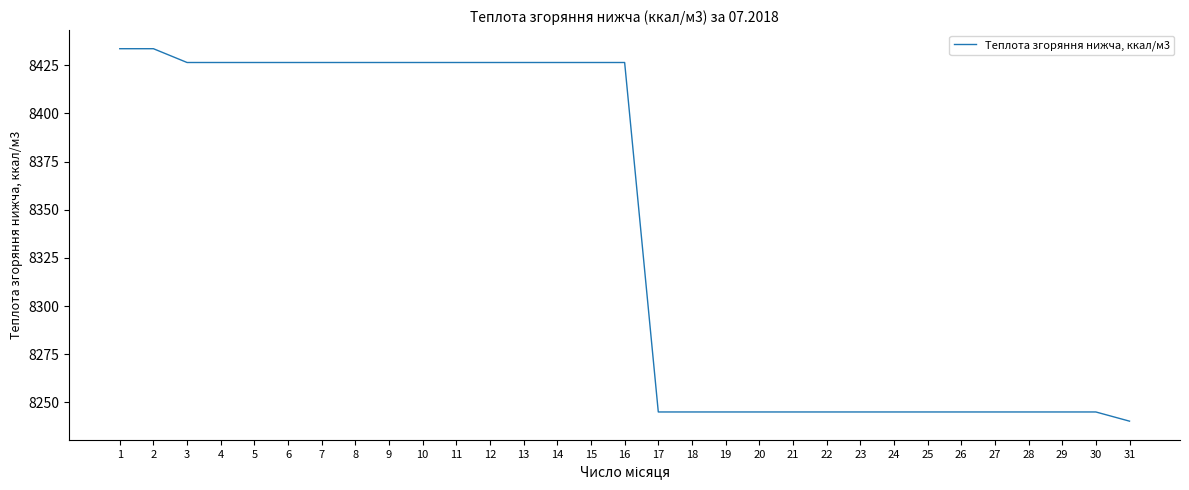

What is the difference between the values at 26 and 10?

181.5